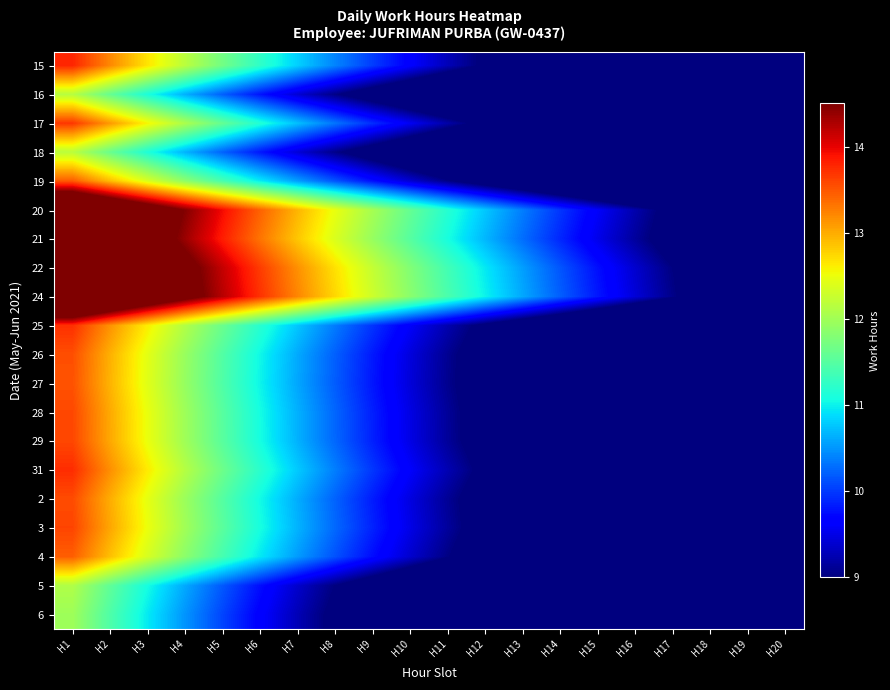

Reading left to right, list all the values displayed in this chart.

15: H1=13.8	H2=13.2	H3=12.7	H4=12.2	H5=11.7	H6=11.2	H7=10.8	H8=10.4	H9=10.0	H10=9.6	H11=9.3	H12=8.9	H13=8.6	H14=8.3	H15=7.9	H16=7.6	H17=7.3	H18=7.0	H19=6.7	H20=6.4
16: H1=12.1	H2=11.6	H3=11.1	H4=10.6	H5=10.2	H6=9.8	H7=9.4	H8=9.0	H9=8.7	H10=8.4	H11=8.0	H12=7.7	H13=7.4	H14=7.1	H15=6.8	H16=6.6	H17=6.3	H18=6.0	H19=5.8	H20=5.5
17: H1=13.7	H2=13.1	H3=12.6	H4=12.1	H5=11.6	H6=11.2	H7=10.7	H8=10.3	H9=9.9	H10=9.6	H11=9.2	H12=8.9	H13=8.5	H14=8.2	H15=7.9	H16=7.6	H17=7.2	H18=6.9	H19=6.6	H20=6.4
18: H1=12.2	H2=11.6	H3=11.1	H4=10.7	H5=10.2	H6=9.8	H7=9.4	H8=9.1	H9=8.7	H10=8.4	H11=8.0	H12=7.7	H13=7.4	H14=7.1	H15=6.9	H16=6.6	H17=6.3	H18=6.0	H19=5.8	H20=5.5
19: H1=13.5	H2=12.9	H3=12.4	H4=11.9	H5=11.4	H6=11.0	H7=10.5	H8=10.1	H9=9.8	H10=9.4	H11=9.0	H12=8.7	H13=8.4	H14=8.0	H15=7.7	H16=7.4	H17=7.1	H18=6.8	H19=6.5	H20=6.2
20: H1=16.3	H2=15.6	H3=15.0	H4=14.5	H5=13.9	H6=13.4	H7=12.9	H8=12.5	H9=12.0	H10=11.6	H11=11.2	H12=10.8	H13=10.4	H14=10.0	H15=9.6	H16=9.2	H17=8.9	H18=8.5	H19=8.1	H20=7.8
21: H1=16.1	H2=15.5	H3=14.9	H4=14.4	H5=13.8	H6=13.3	H7=12.8	H8=12.4	H9=11.9	H10=11.5	H11=11.1	H12=10.7	H13=10.3	H14=9.9	H15=9.5	H16=9.1	H17=8.8	H18=8.4	H19=8.1	H20=7.7
22: H1=16.5	H2=15.9	H3=15.3	H4=14.7	H5=14.2	H6=13.6	H7=13.2	H8=12.7	H9=12.2	H10=11.8	H11=11.4	H12=10.9	H13=10.5	H14=10.1	H15=9.8	H16=9.4	H17=9.0	H18=8.6	H19=8.3	H20=7.9
24: H1=16.6	H2=15.9	H3=15.3	H4=14.8	H5=14.2	H6=13.7	H7=13.2	H8=12.7	H9=12.3	H10=11.8	H11=11.4	H12=11.0	H13=10.6	H14=10.2	H15=9.8	H16=9.4	H17=9.0	H18=8.7	H19=8.3	H20=7.9
25: H1=13.7	H2=13.1	H3=12.6	H4=12.1	H5=11.6	H6=11.2	H7=10.8	H8=10.4	H9=10.0	H10=9.6	H11=9.2	H12=8.9	H13=8.5	H14=8.2	H15=7.9	H16=7.6	H17=7.3	H18=7.0	H19=6.7	H20=6.4
26: H1=13.5	H2=13.0	H3=12.4	H4=11.9	H5=11.5	H6=11.0	H7=10.6	H8=10.2	H9=9.8	H10=9.5	H11=9.1	H12=8.8	H13=8.4	H14=8.1	H15=7.8	H16=7.5	H17=7.2	H18=6.9	H19=6.6	H20=6.3
27: H1=13.5	H2=13.0	H3=12.4	H4=11.9	H5=11.5	H6=11.0	H7=10.6	H8=10.2	H9=9.8	H10=9.4	H11=9.1	H12=8.7	H13=8.4	H14=8.1	H15=7.8	H16=7.5	H17=7.1	H18=6.8	H19=6.6	H20=6.3
28: H1=13.6	H2=13.0	H3=12.5	H4=12.0	H5=11.5	H6=11.1	H7=10.6	H8=10.2	H9=9.9	H10=9.5	H11=9.1	H12=8.8	H13=8.4	H14=8.1	H15=7.8	H16=7.5	H17=7.2	H18=6.9	H19=6.6	H20=6.3
29: H1=13.6	H2=13.0	H3=12.5	H4=12.0	H5=11.5	H6=11.1	H7=10.6	H8=10.2	H9=9.9	H10=9.5	H11=9.1	H12=8.8	H13=8.5	H14=8.1	H15=7.8	H16=7.5	H17=7.2	H18=6.9	H19=6.6	H20=6.3
31: H1=13.7	H2=13.2	H3=12.6	H4=12.1	H5=11.7	H6=11.2	H7=10.8	H8=10.4	H9=10.0	H10=9.6	H11=9.2	H12=8.9	H13=8.6	H14=8.2	H15=7.9	H16=7.6	H17=7.3	H18=7.0	H19=6.7	H20=6.4
2: H1=13.6	H2=13.0	H3=12.5	H4=12.0	H5=11.5	H6=11.0	H7=10.6	H8=10.2	H9=9.8	H10=9.5	H11=9.1	H12=8.8	H13=8.4	H14=8.1	H15=7.8	H16=7.5	H17=7.2	H18=6.9	H19=6.6	H20=6.3
3: H1=13.6	H2=13.0	H3=12.5	H4=12.0	H5=11.5	H6=11.1	H7=10.7	H8=10.3	H9=9.9	H10=9.5	H11=9.1	H12=8.8	H13=8.5	H14=8.1	H15=7.8	H16=7.5	H17=7.2	H18=6.9	H19=6.6	H20=6.3
4: H1=13.4	H2=12.9	H3=12.4	H4=11.9	H5=11.4	H6=10.9	H7=10.5	H8=10.1	H9=9.7	H10=9.4	H11=9.0	H12=8.7	H13=8.4	H14=8.0	H15=7.7	H16=7.4	H17=7.1	H18=6.8	H19=6.5	H20=6.2
5: H1=12.1	H2=11.6	H3=11.1	H4=10.6	H5=10.2	H6=9.8	H7=9.4	H8=9.0	H9=8.7	H10=8.3	H11=8.0	H12=7.7	H13=7.4	H14=7.1	H15=6.8	H16=6.5	H17=6.3	H18=6.0	H19=5.7	H20=5.5
6: H1=12.0	H2=11.4	H3=11.0	H4=10.5	H5=10.1	H6=9.7	H7=9.3	H8=8.9	H9=8.6	H10=8.2	H11=7.9	H12=7.6	H13=7.3	H14=7.0	H15=6.7	H16=6.5	H17=6.2	H18=5.9	H19=5.7	H20=5.4